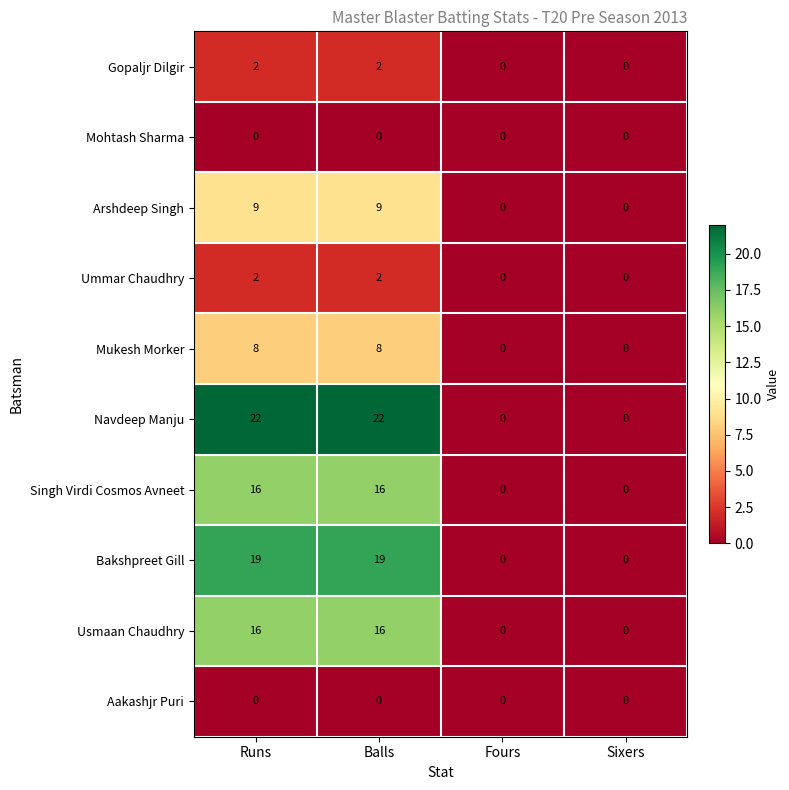

What is the maximum value for Arshdeep Singh?

9